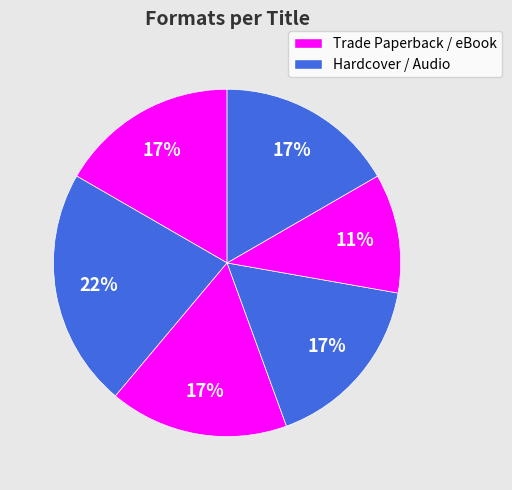

Count the number of slices in the pie.

6